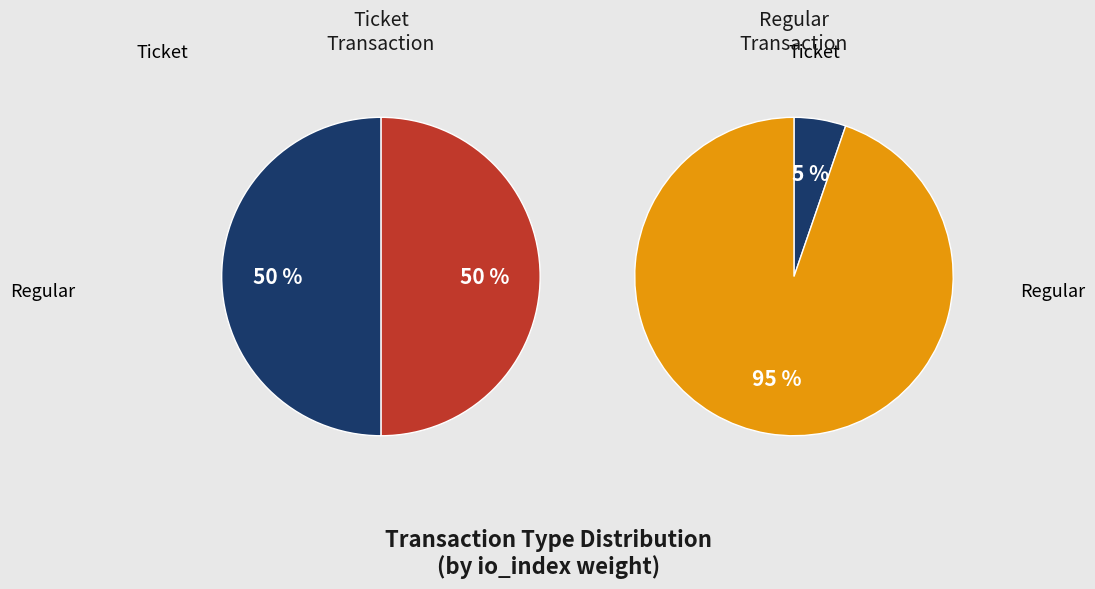

Is it true that Ticket is 82% of the pie?

False